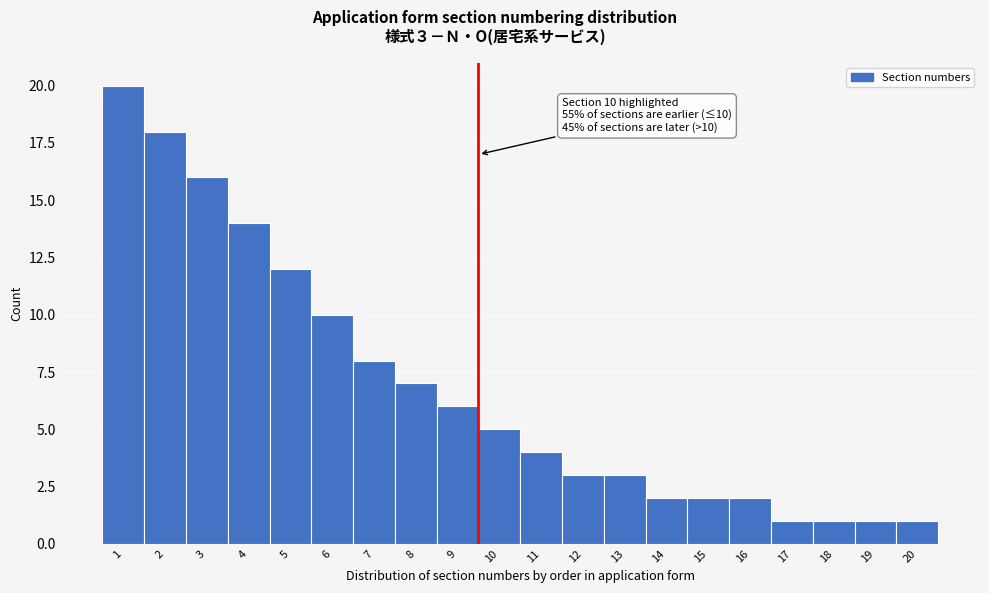

Reading left to right, list all the values displayed in this chart.

1=20	2=18	3=16	4=14	5=12	6=10	7=8	8=7	9=6	10=5	11=4	12=3	13=3	14=2	15=2	16=2	17=1	18=1	19=1	20=1